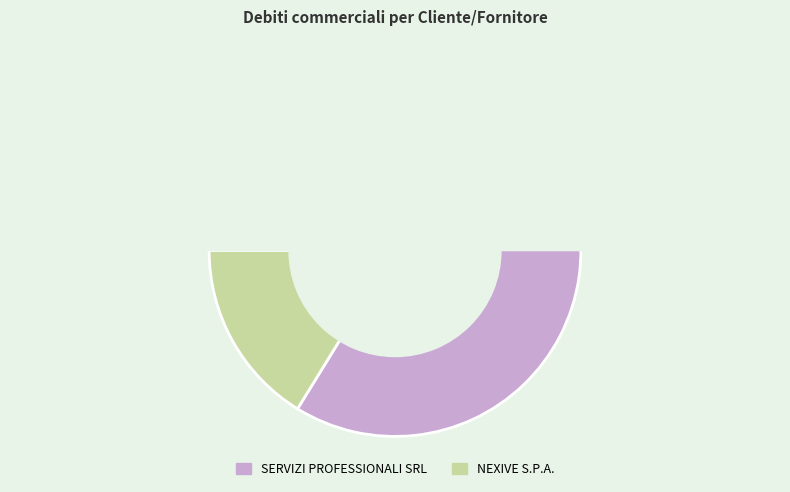

Between NEXIVE S.P.A. and SERVIZI PROFESSIONALI SRL, which is larger?

SERVIZI PROFESSIONALI SRL